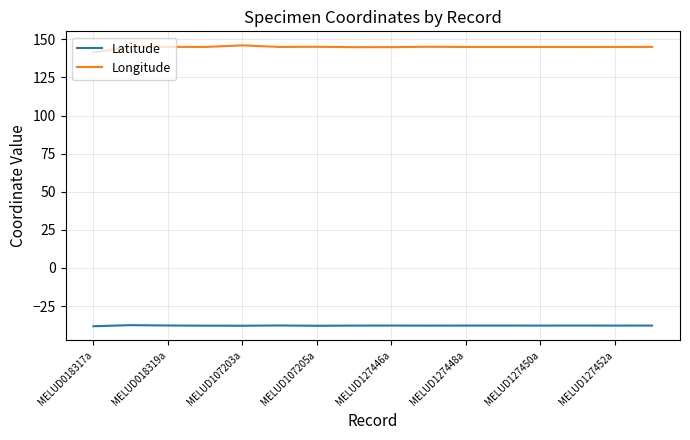

Which series has the largest total across all categories?

Longitude